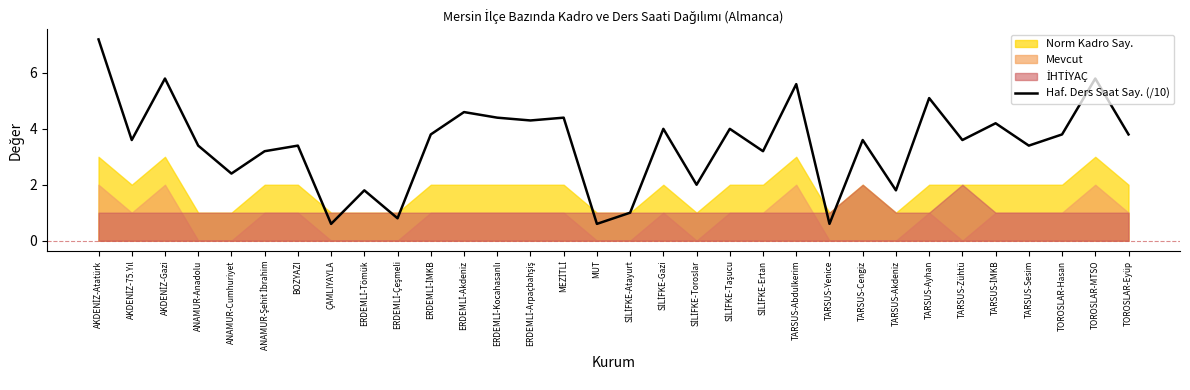

Where is the data nearest to the value 3?

ANAMUR-Şehit İbrahim